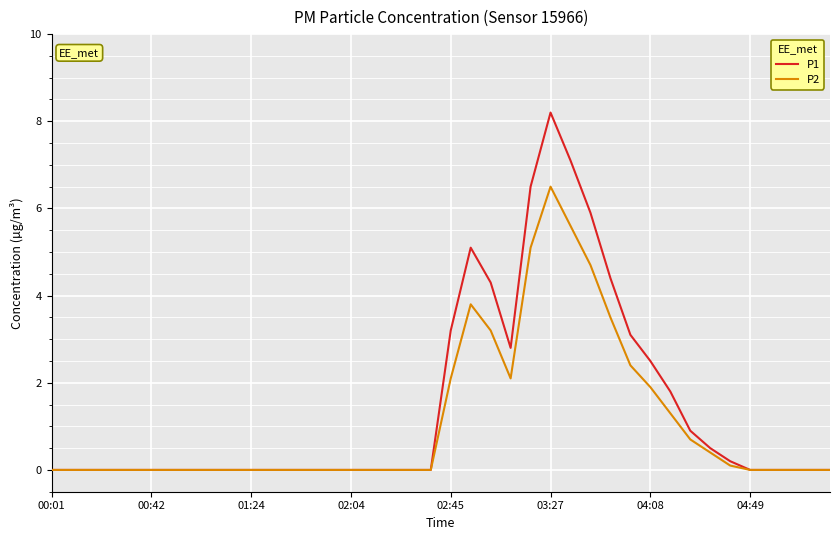

What is the difference between the maximum and minimum values in the P2 series?

6.5